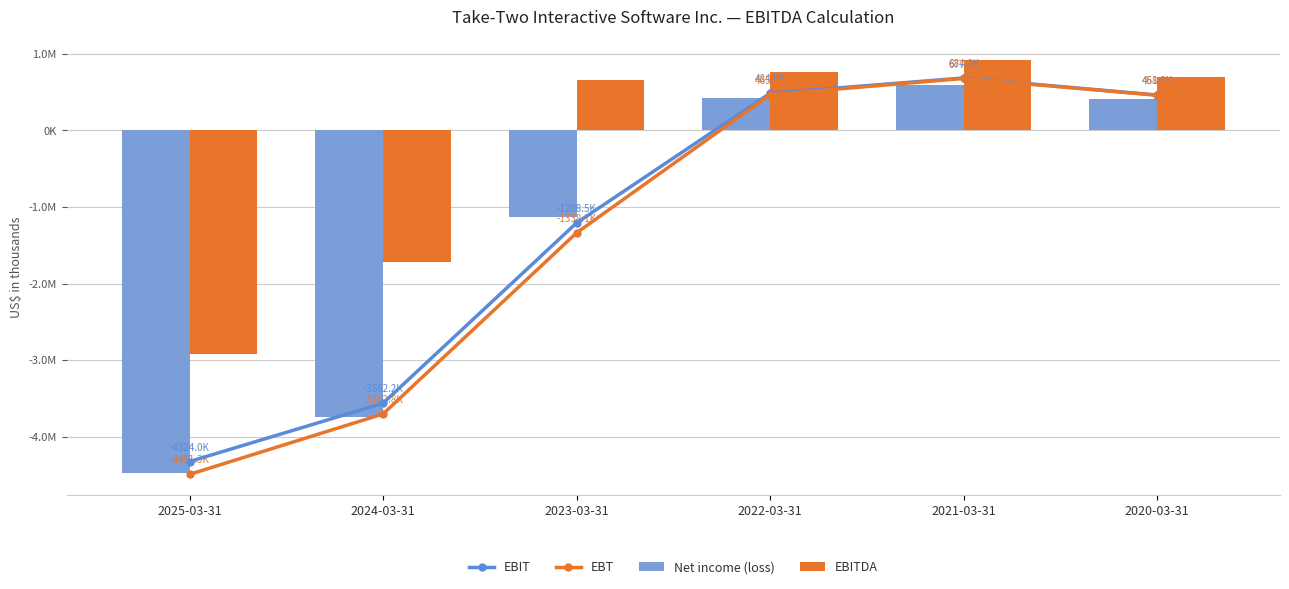

Between 2025-03-31 and 2022-03-31, which series saw the biggest shift?

EBT